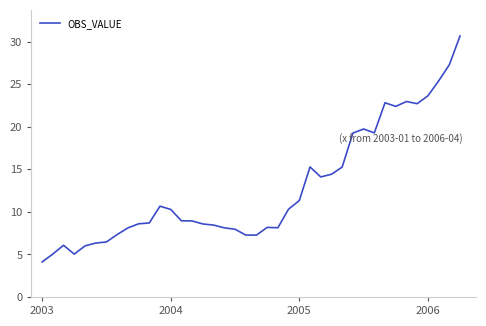

Does the chart have visible grid lines?

No